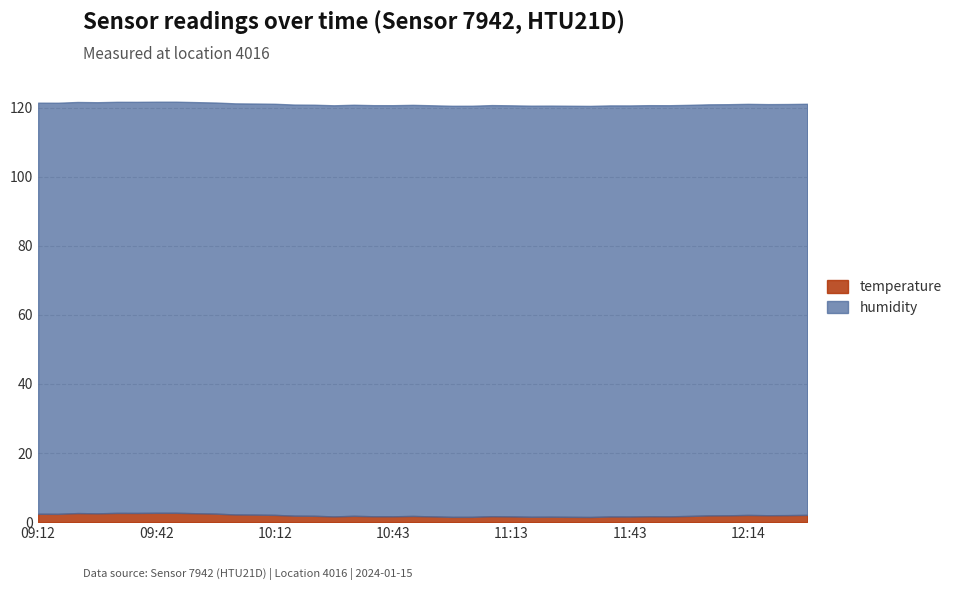

What is the lowest value of the humidity series?

119.0